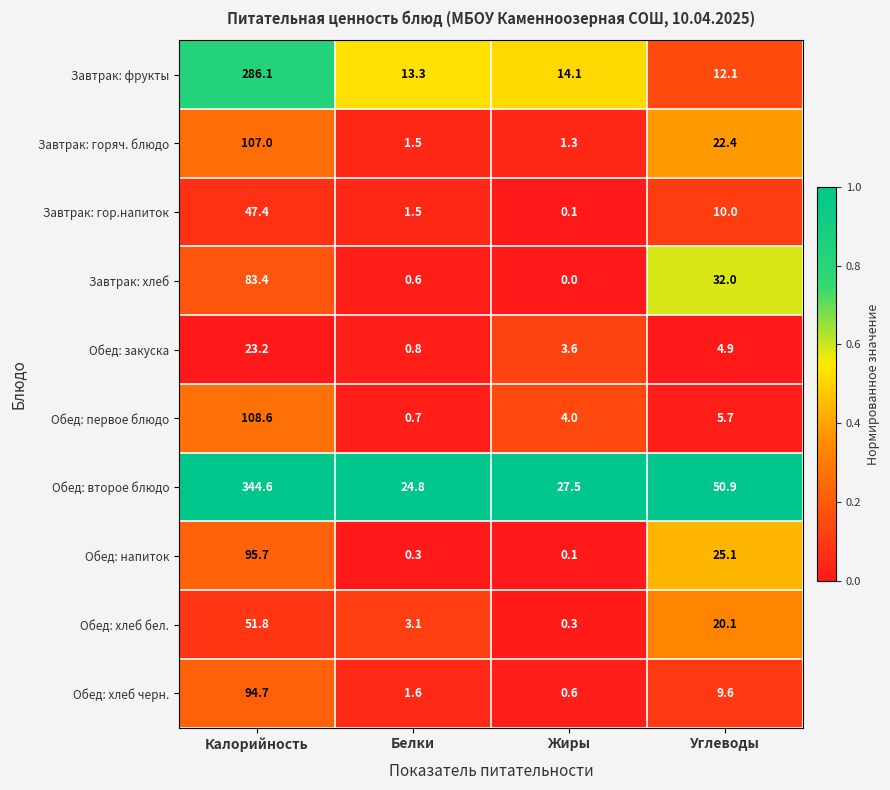

Is it true that Завтрак: горяч. блюдо equals 22.4 at Углеводы?

True